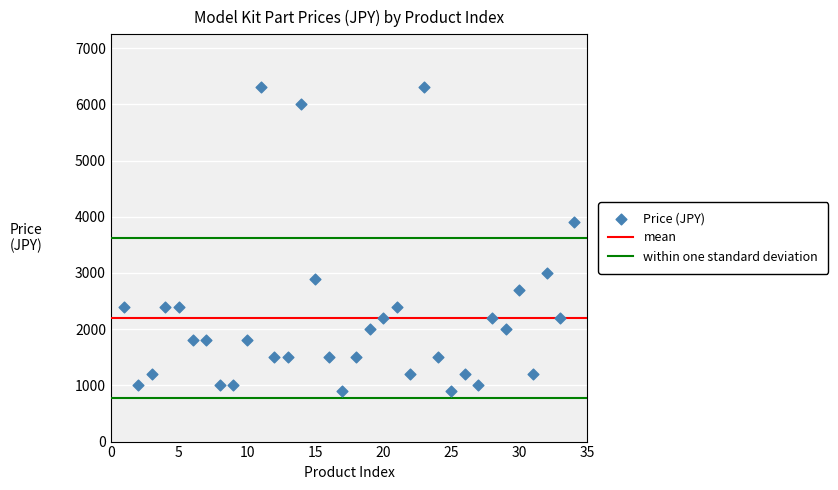

What is the range of X values (max minus min)?

33